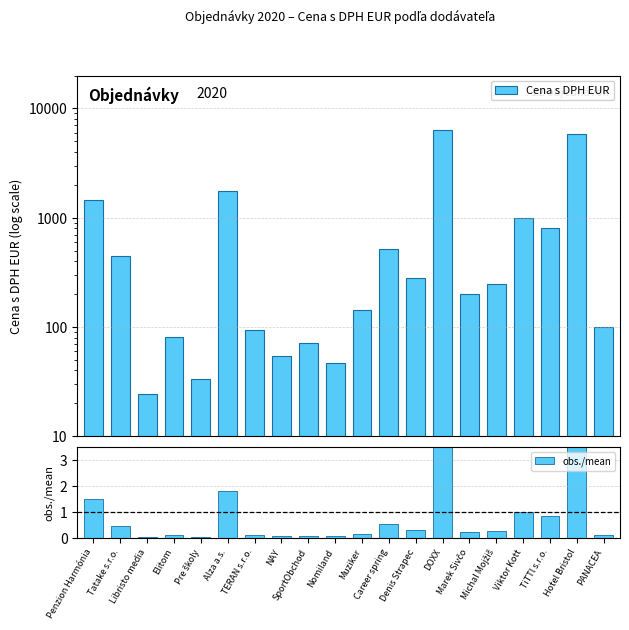

What is the label of the 20th bar from the left?

PANACEA